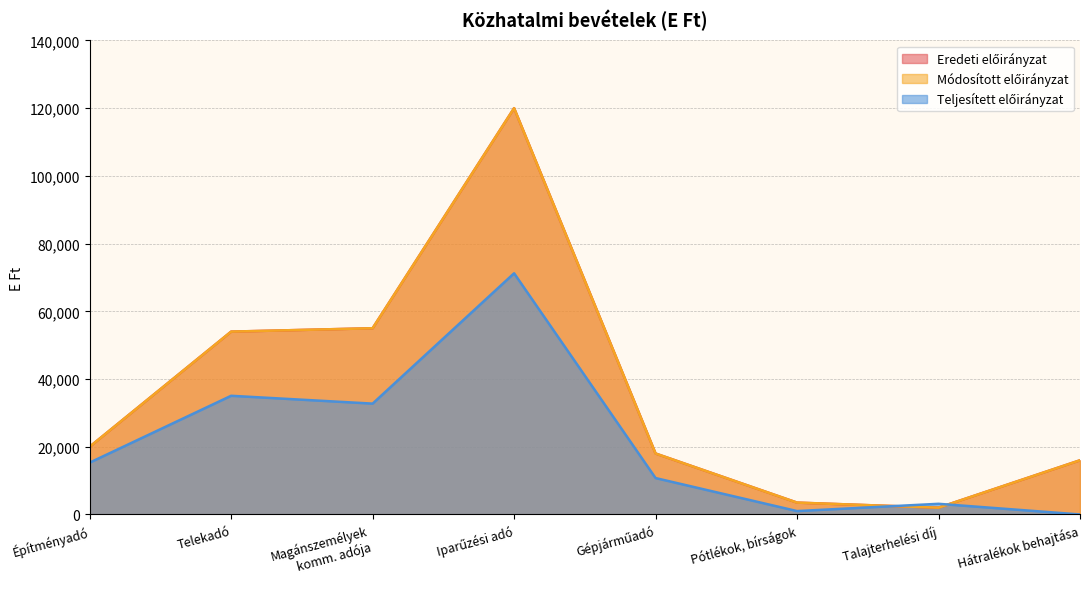

True or false: Módosított előirányzat and Eredeti előirányzat intersect in this chart.

False